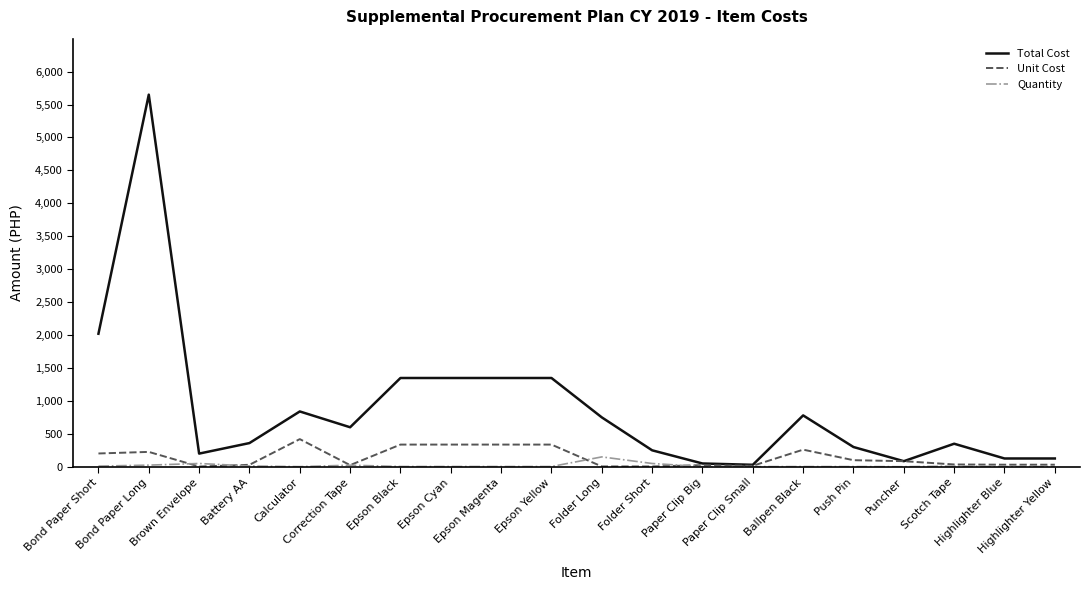

Rank the series by their maximum value, from lowest to highest.

Quantity, Unit Cost, Total Cost